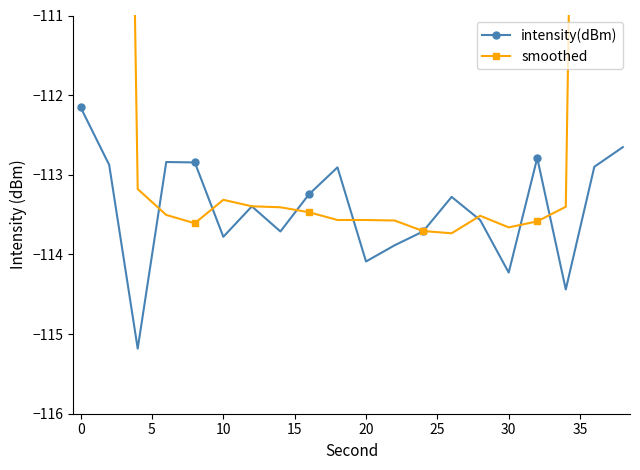

What is the sum of all smoothed values?

-2133.4